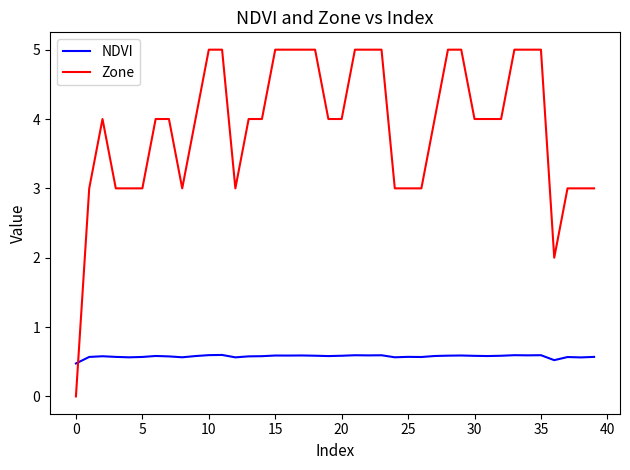

What is the lowest value of the NDVI series?

0.5